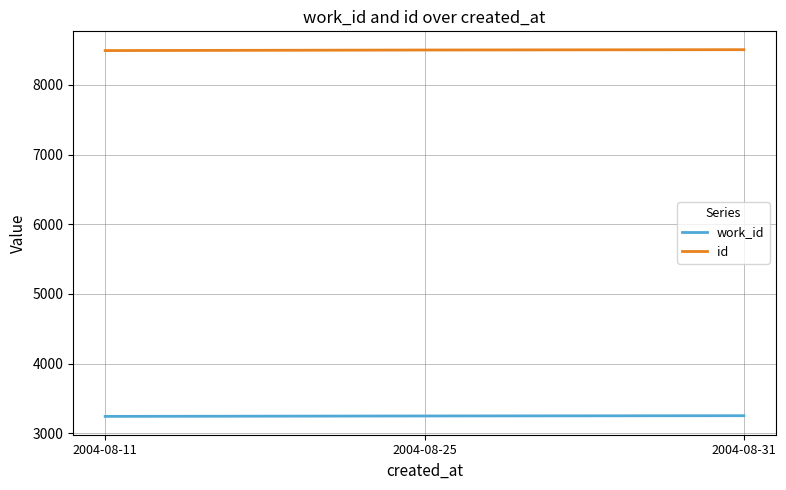

How many values in the id series are below 8501?

1